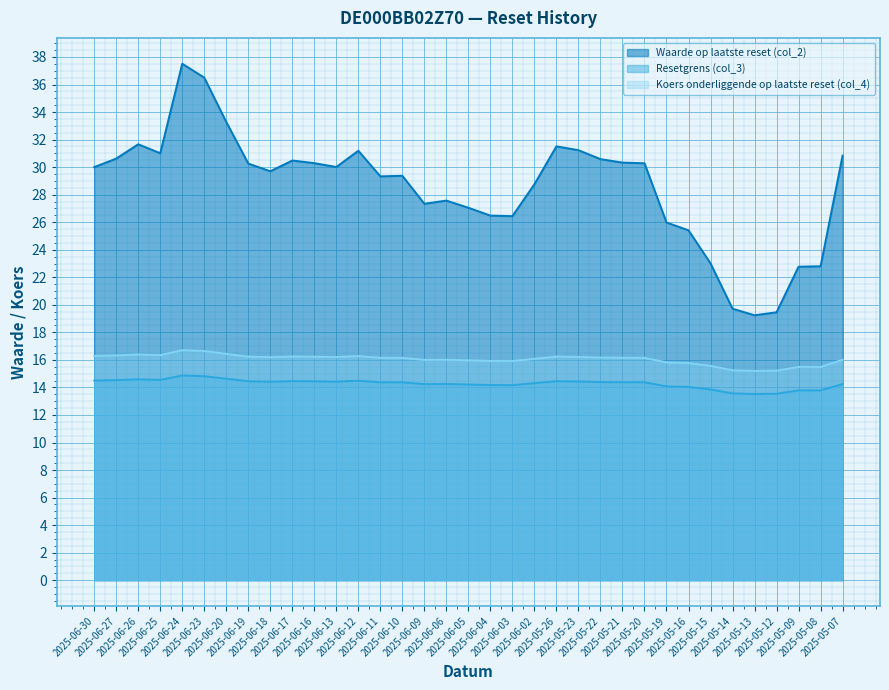

True or false: Koers onderliggende op laatste reset (col_4) and Resetgrens (col_3) intersect in this chart.

False